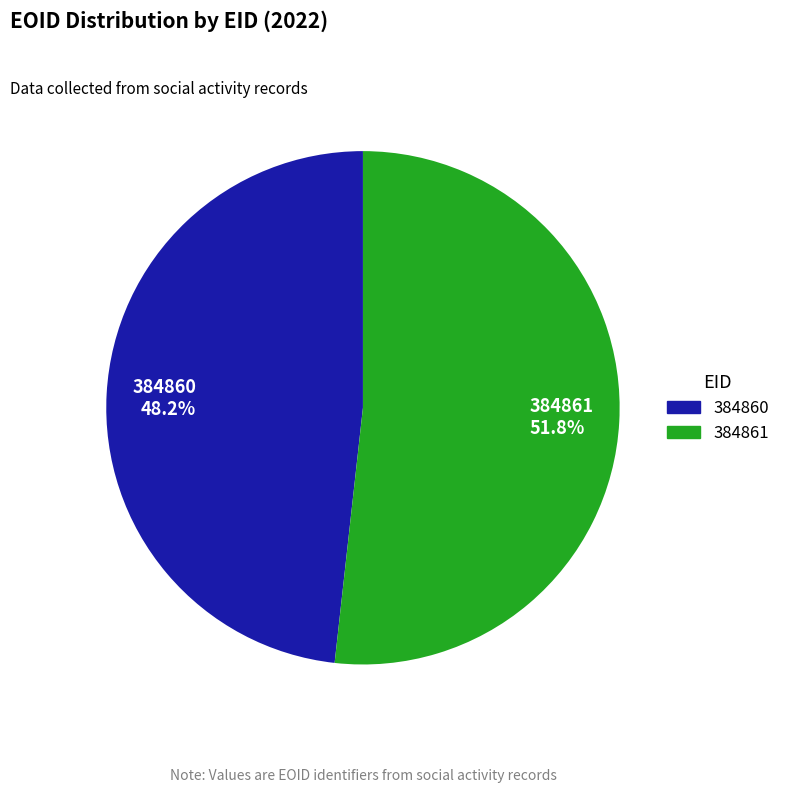

Is there a majority slice in this chart?

Yes